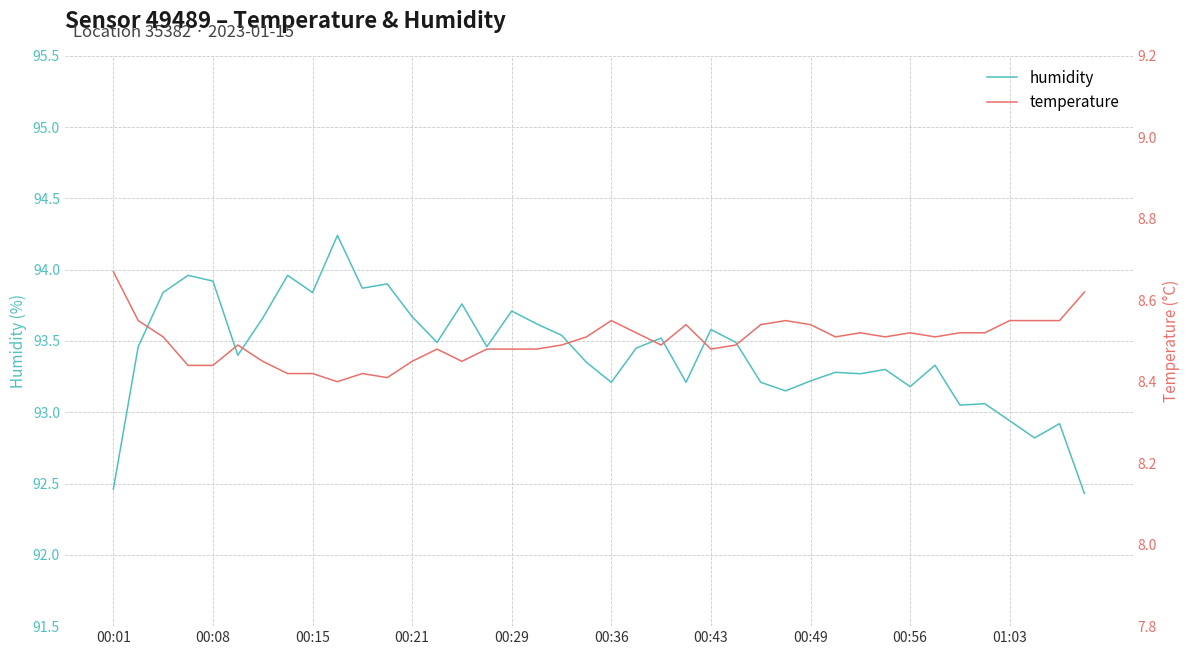

Count the number of categories in the chart.

40